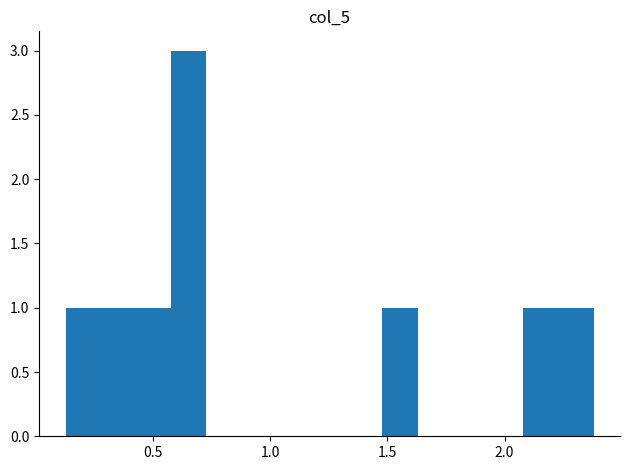

Read against the x-axis, roughly where is the centre of the tallest bar?

0.65